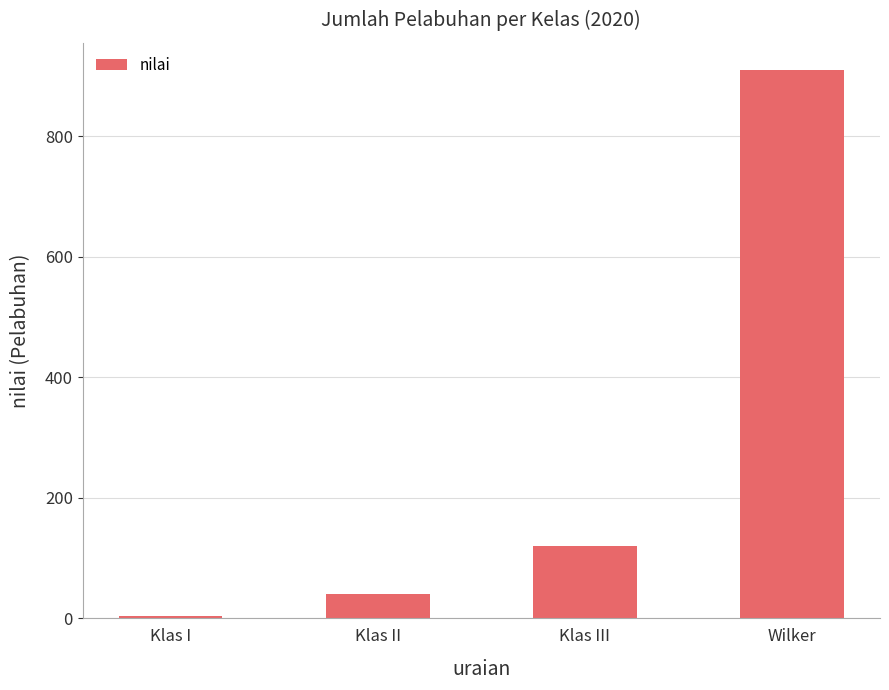

What is the value of the 3rd bar from the left?

121